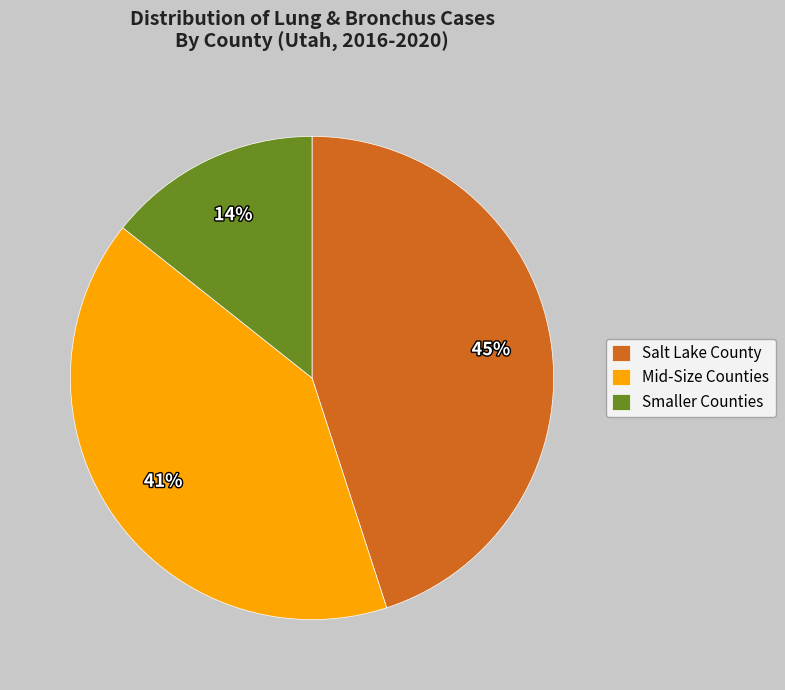

Combined, do Mid-Size Counties and Smaller Counties account for over 50%?

Yes